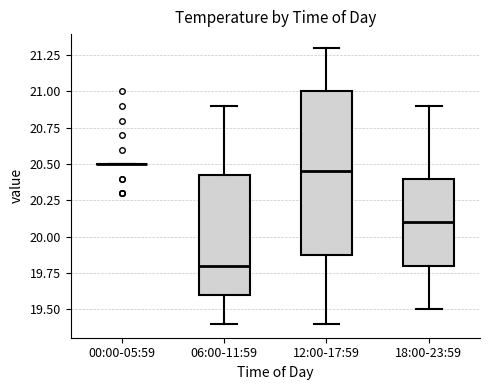

Where does the lower whisker of the box for 18:00-23:59 end on the y-axis? The values are not printed on the chart, so give them approximately, as read against the axis.

19.50